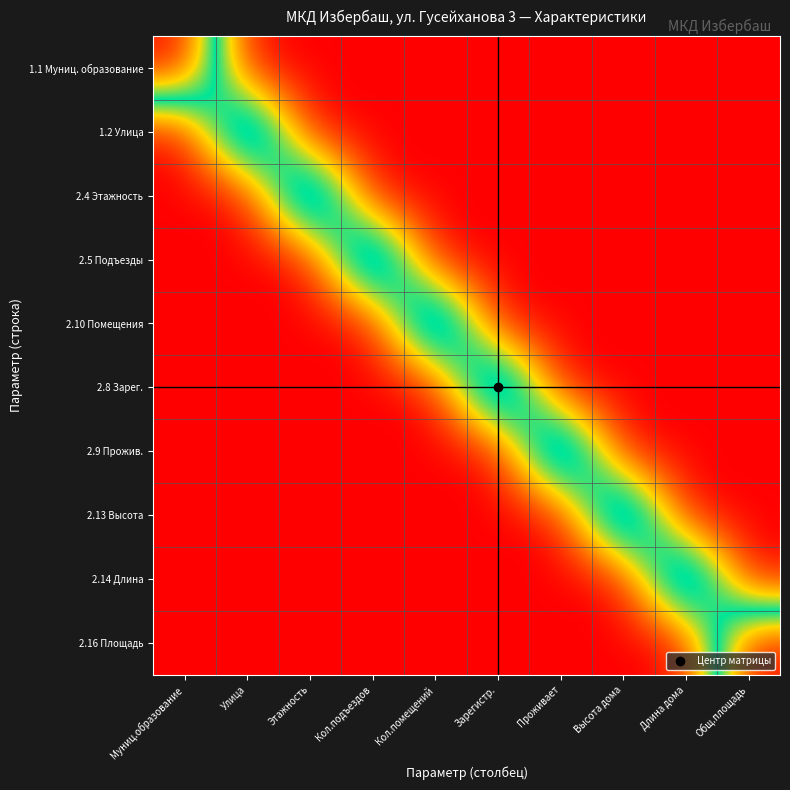

List the series in order of their peak value, highest first.

1.1 Муниц. образование, 1.2 Улица, 2.4 Этажность, 2.5 Подъезды, 2.10 Помещения, 2.8 Зарег., 2.9 Прожив., 2.13 Высота, 2.14 Длина, 2.16 Площадь